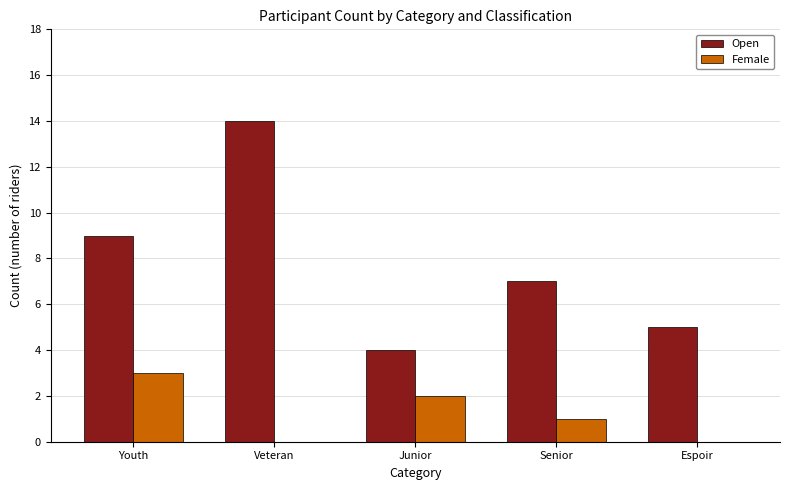

At which category does the chart reach its peak across all series?

Veteran